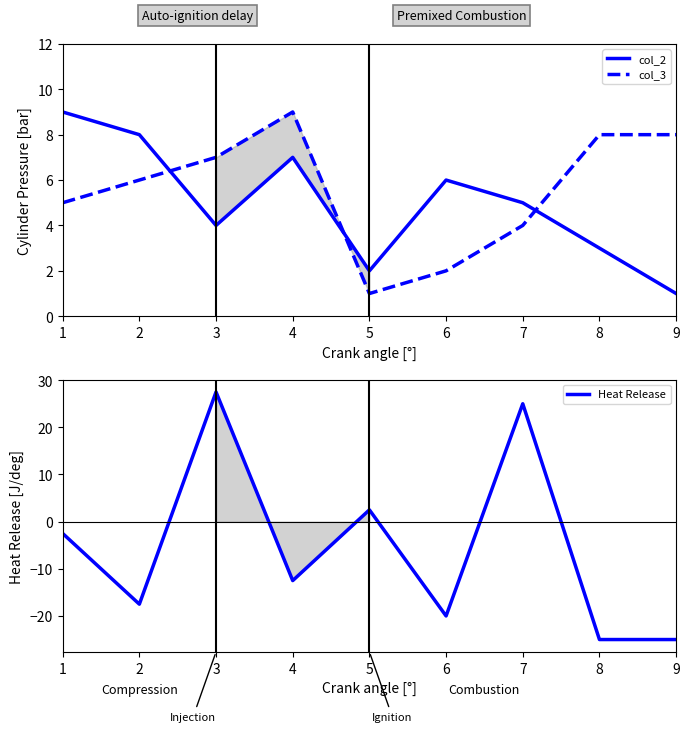

What is the difference between the maximum and second lowest values in the col_2 series?

7.0